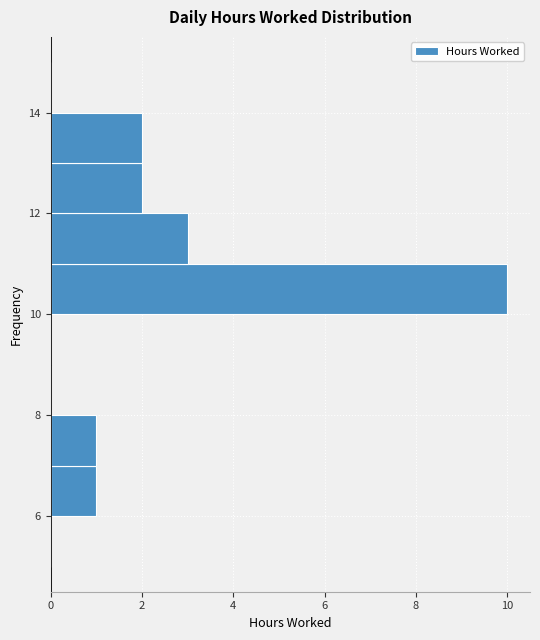

Reading bottom to top, list every bar in this chart as the range it spans on the y-axis followed by its length. The values are not printed on the chart, so give them approximately, as read against the axis.

5 to 6: 0
6 to 7: 1
7 to 8: 1
8 to 9: 0
9 to 10: 0
10 to 11: 10
11 to 12: 3
12 to 13: 2
13 to 14: 2
14 to 15: 0